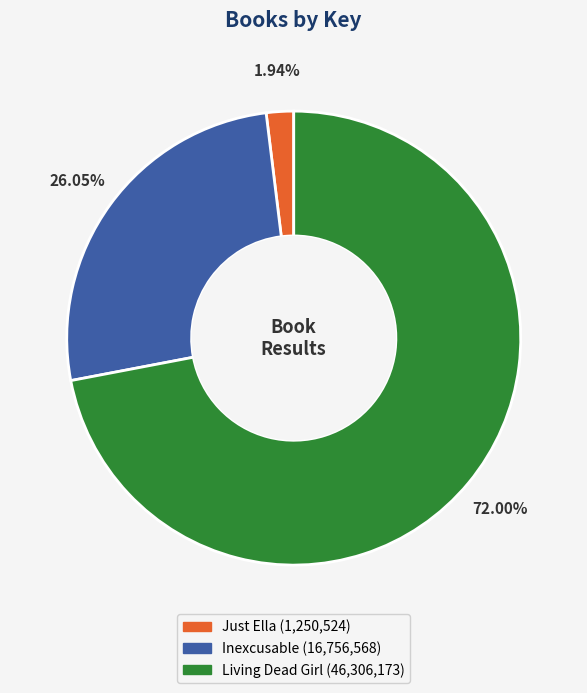

What percentage is the Just Ella slice, to the nearest percent?

2%